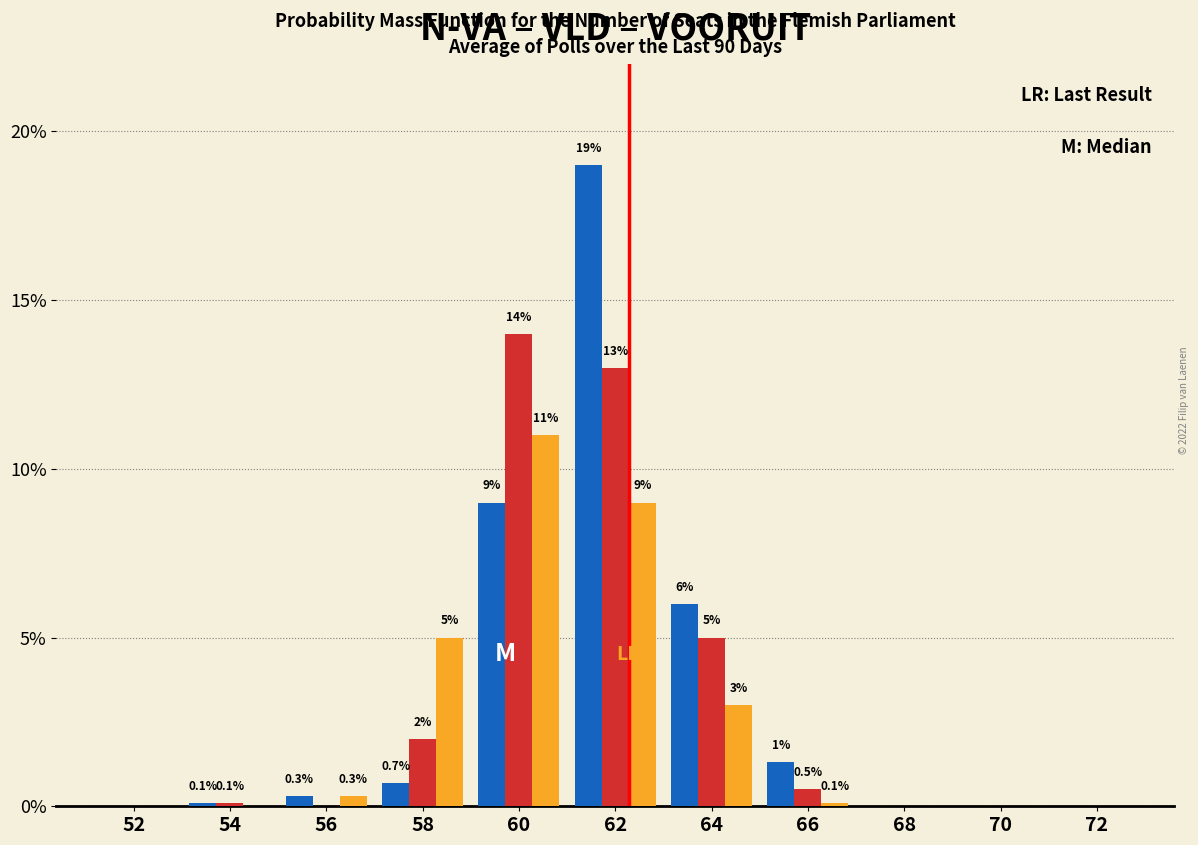

At which category is the sum across all series the highest?

62